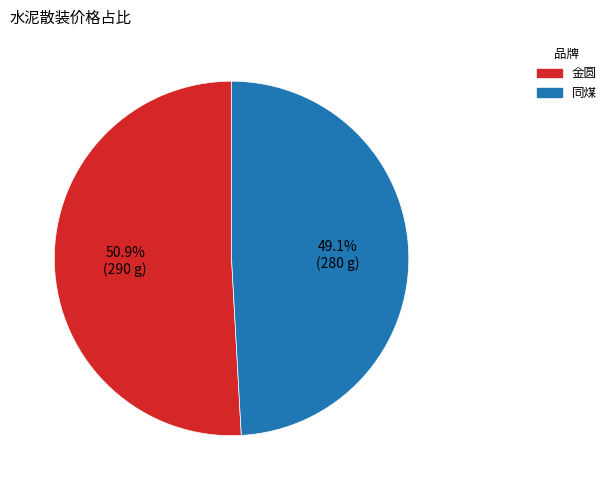

What percentage is the 同煤 slice, to the nearest percent?

49%